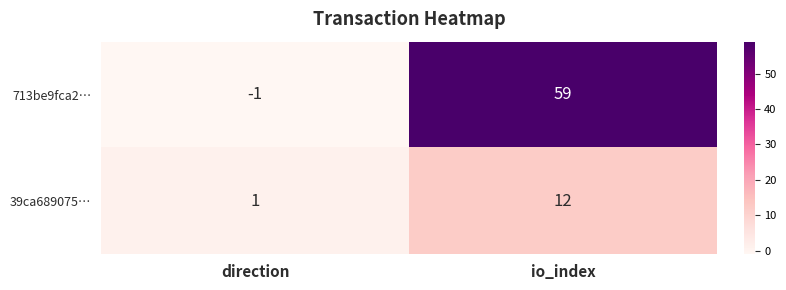

Reading left to right, extract all data points from this chart.

713be9fca2…: direction=-1	io_index=59
39ca689075…: direction=1	io_index=12